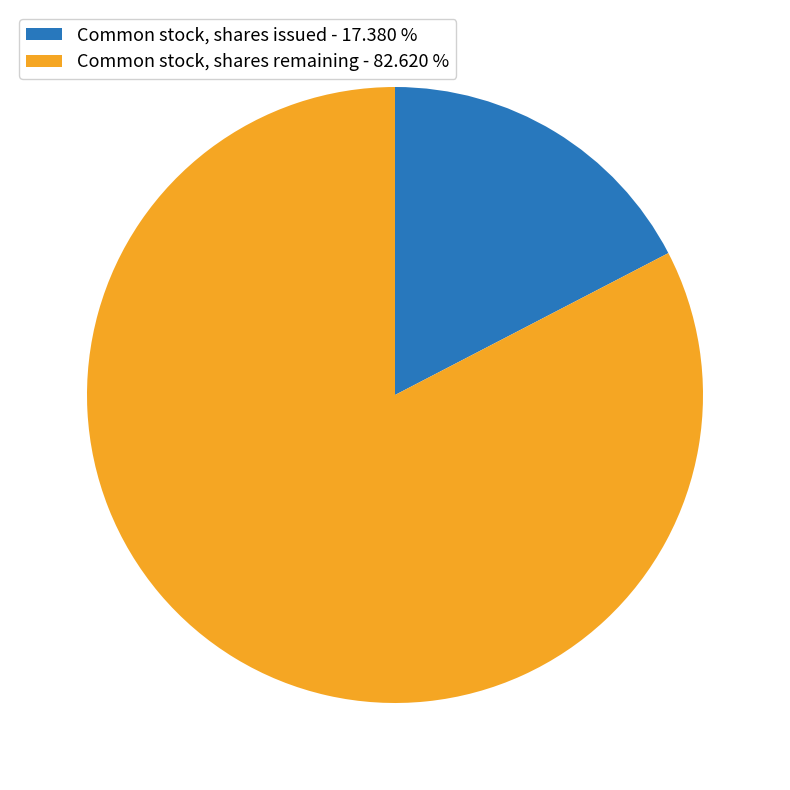

Which slice represents more than half of the pie?

Common stock, shares remaining - 82.620 %